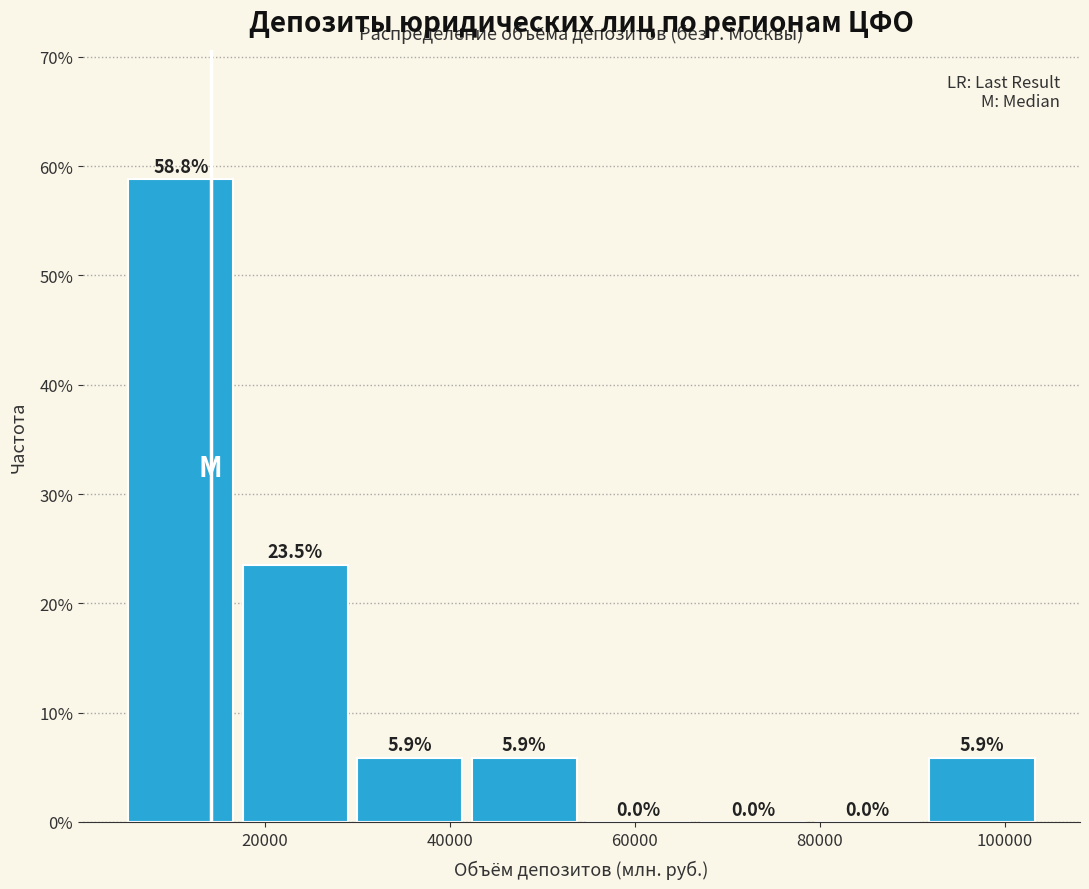

How tall is the bar that spans 30000 to 42000 on the x-axis? The bar edges are not printed on the chart, so give them approximately, as read against the axis.

5.9